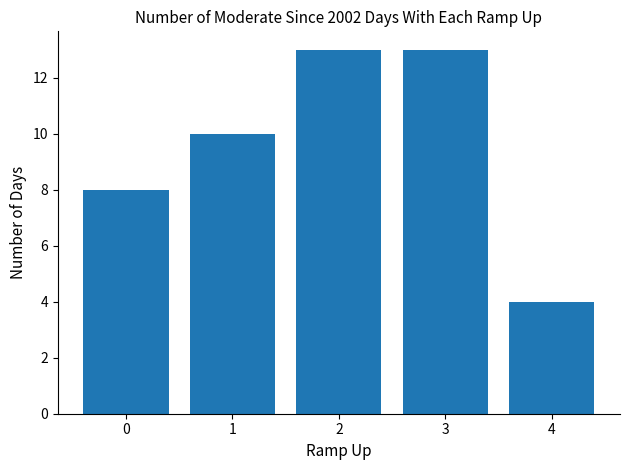

What is the greatest value displayed?

13